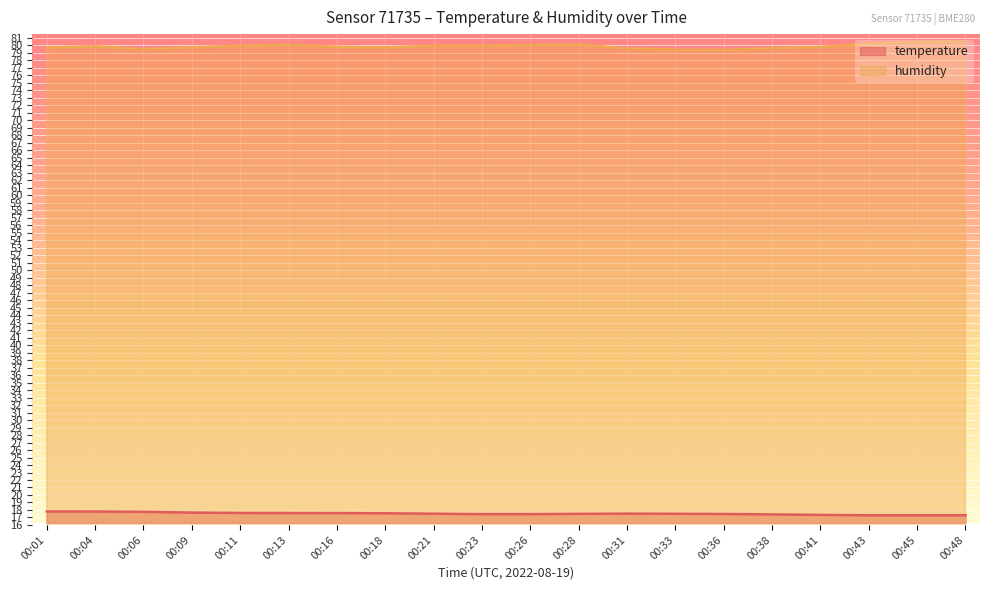

What are all the series names shown in the legend?

temperature, humidity